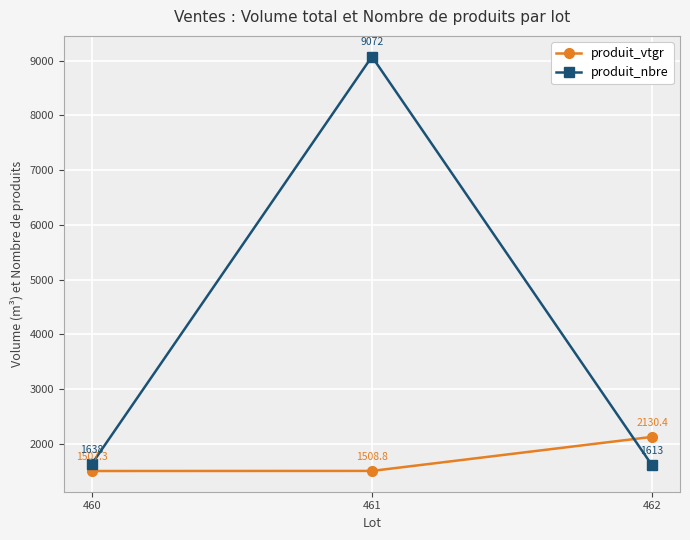

Which series has the largest total across all categories?

produit_nbre